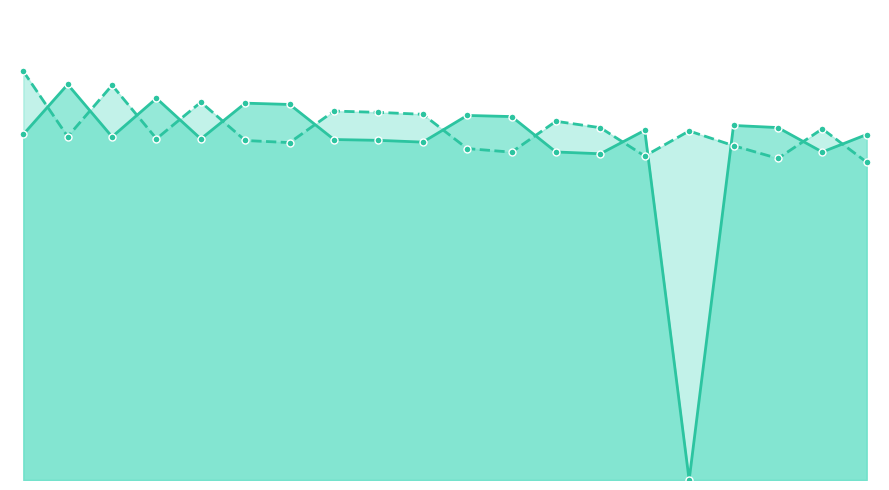

What value does the Black Rating series have at 10, to the nearest 50?

2050